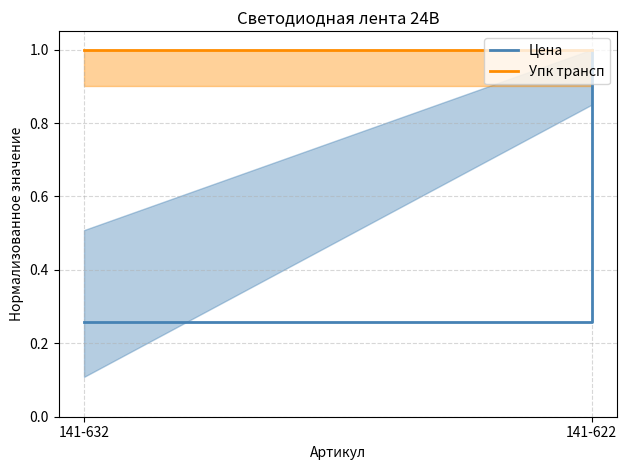

How many lines are shown in the chart?

2